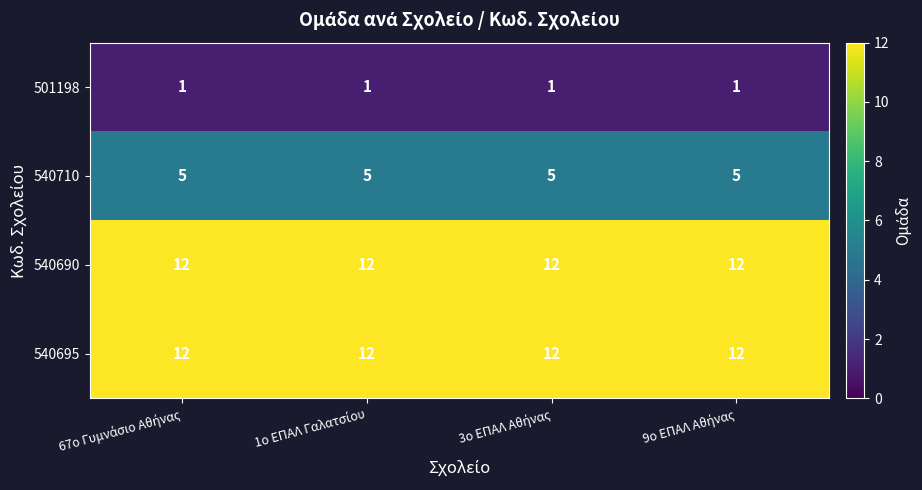

At how many categories does at least one series exceed 3?

4